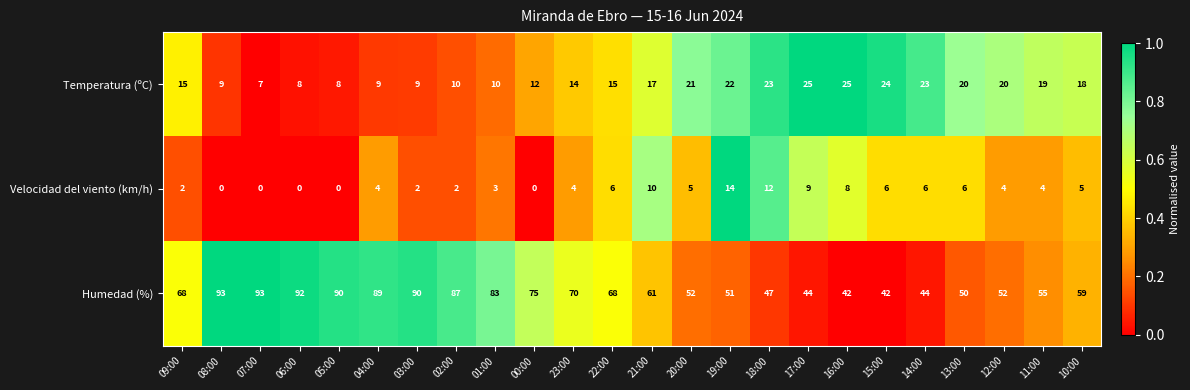

Which series has the largest range (max minus min)?

Humedad (%)